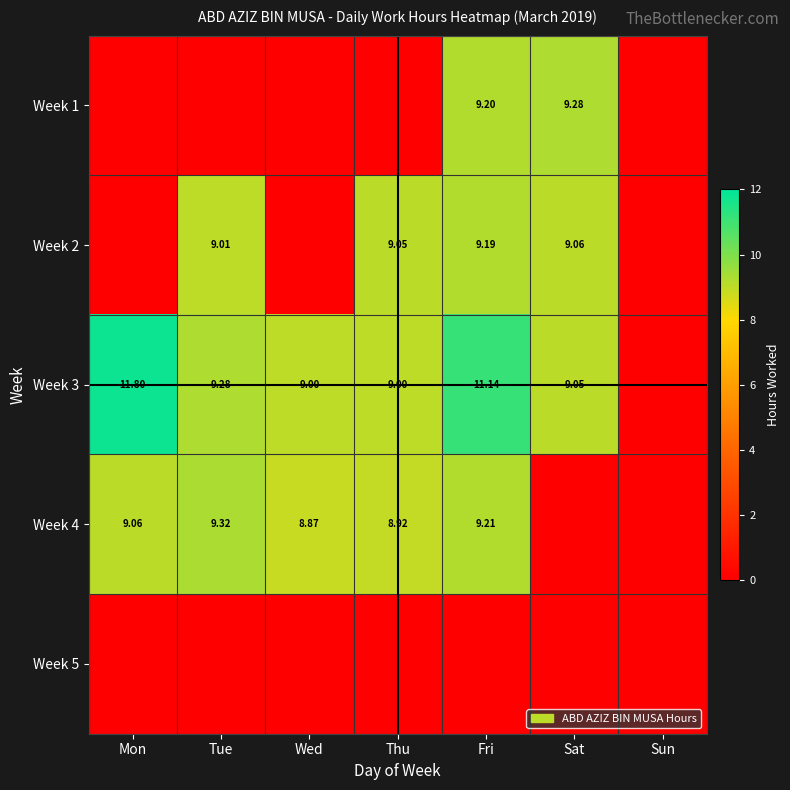

At which label does Week 2 reach its peak?

Fri